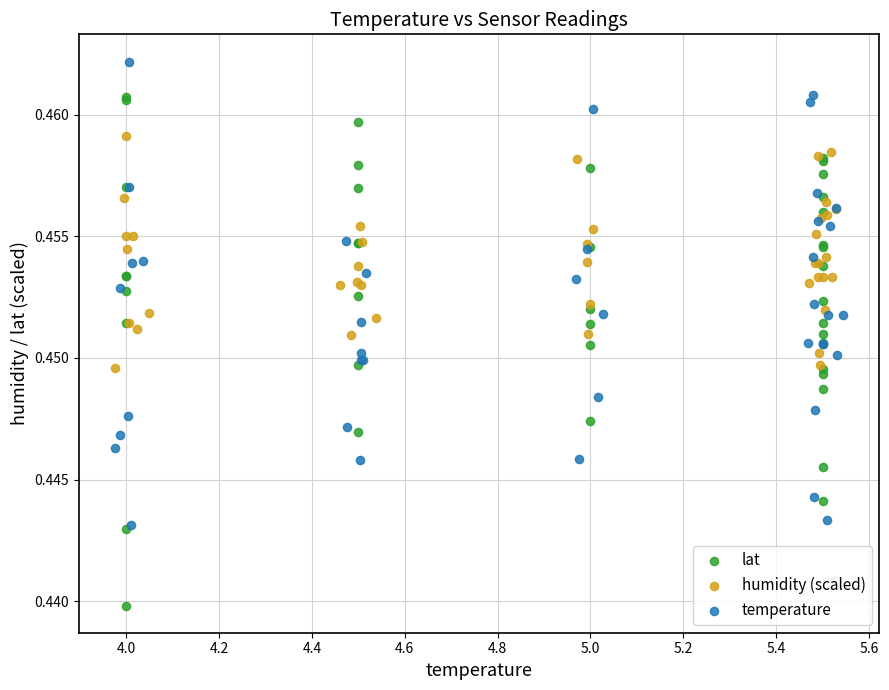

Which series contains the lowest Y value?

lat